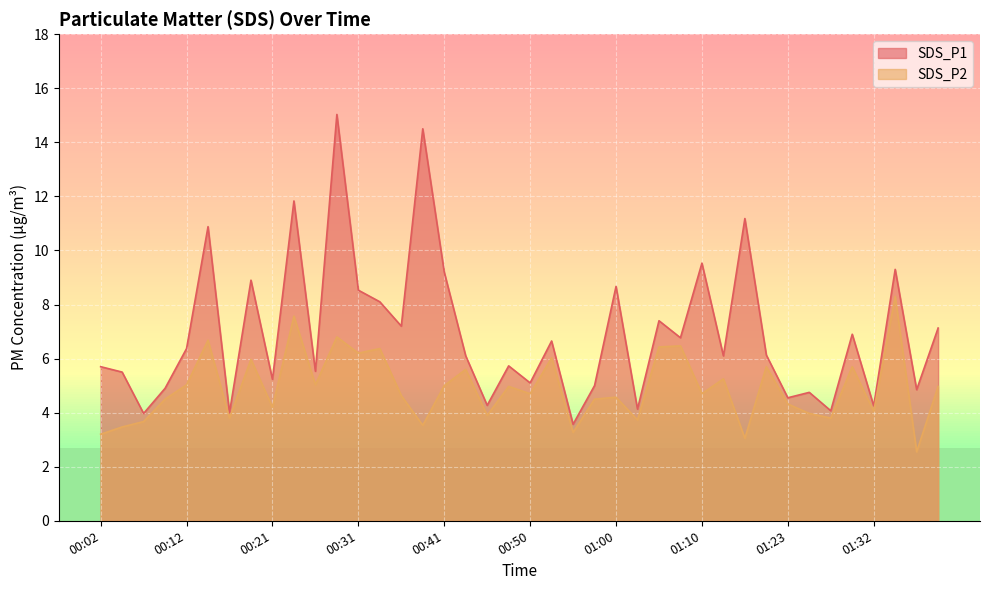

At 01:30, list the series in order from largest to smallest.

SDS_P1, SDS_P2